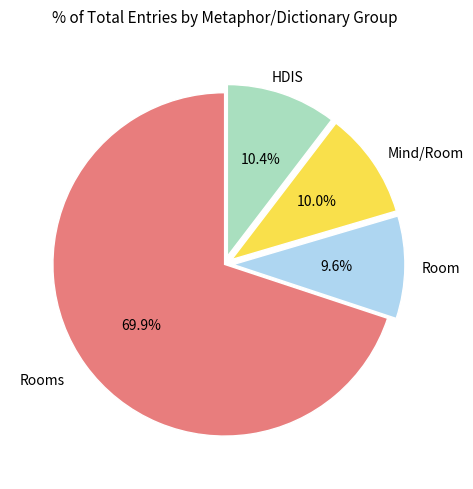

Is there any slice that represents more than half of the pie?

Yes